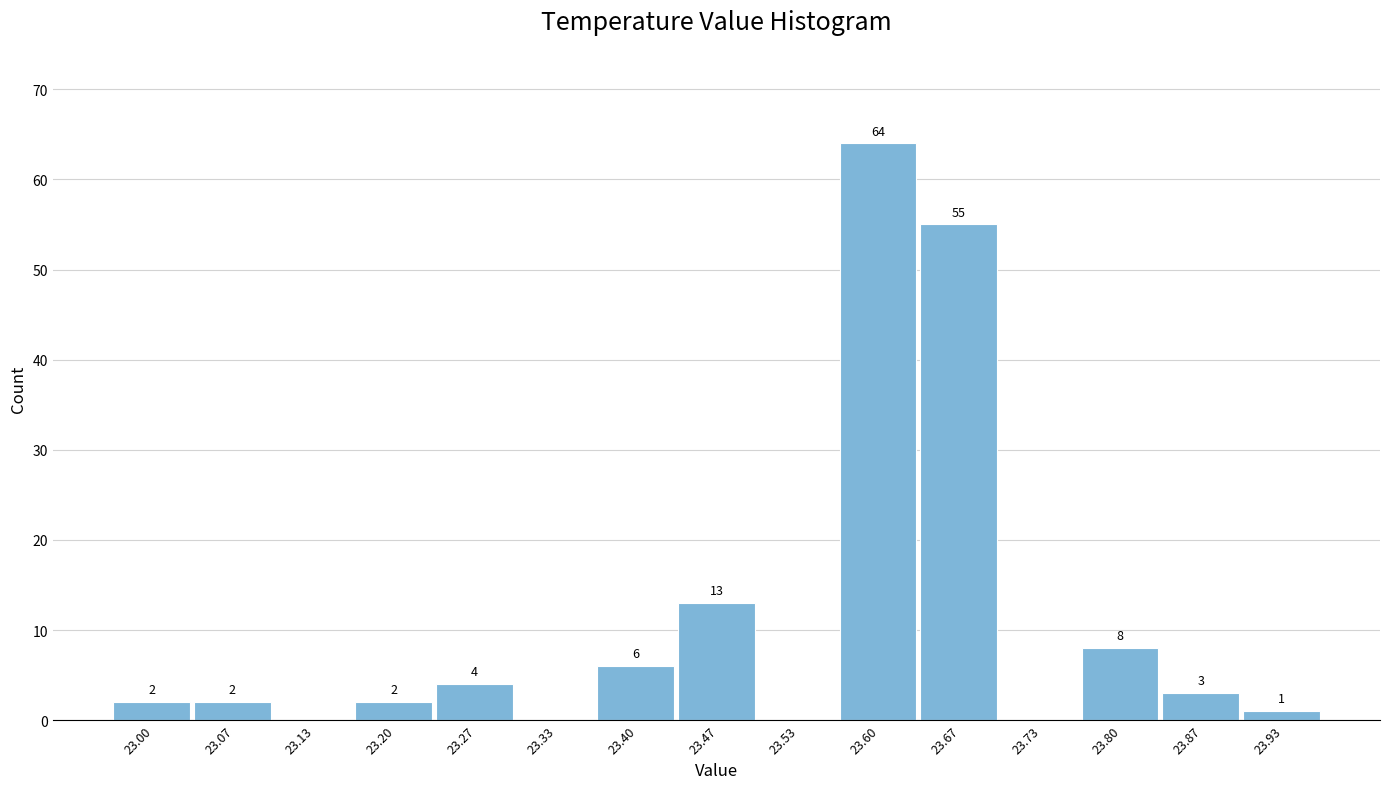

Reading left to right, extract all data points from this chart.

23.00=2	23.07=2	23.13=0	23.20=2	23.27=4	23.33=0	23.40=6	23.47=13	23.53=0	23.60=64	23.67=55	23.73=0	23.80=8	23.87=3	23.93=1